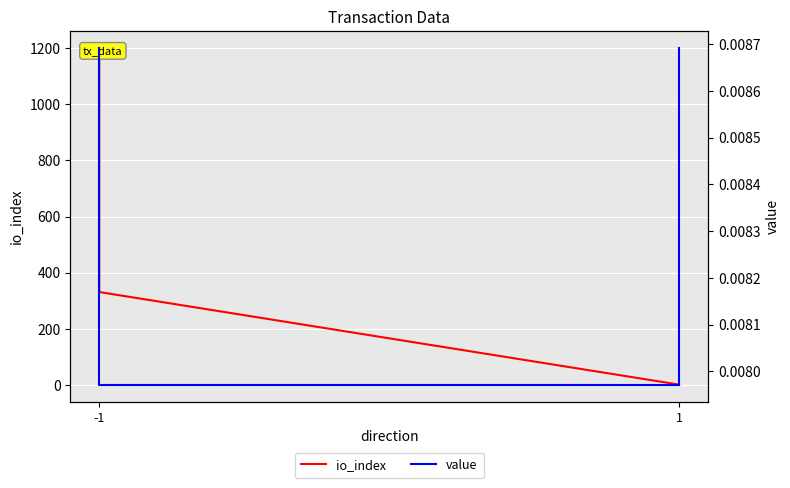

Does the chart display data point markers on the line(s)?

No